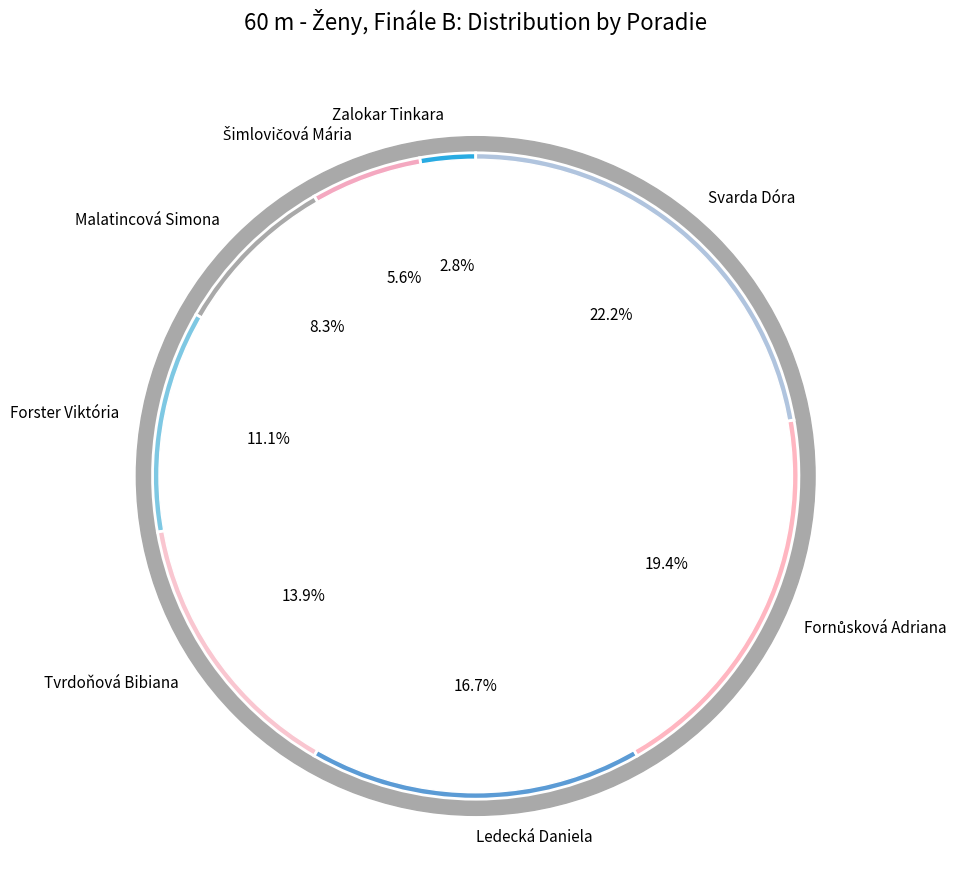

Between Svarda Dóra and Tvrdoňová Bibiana, which is larger?

Svarda Dóra